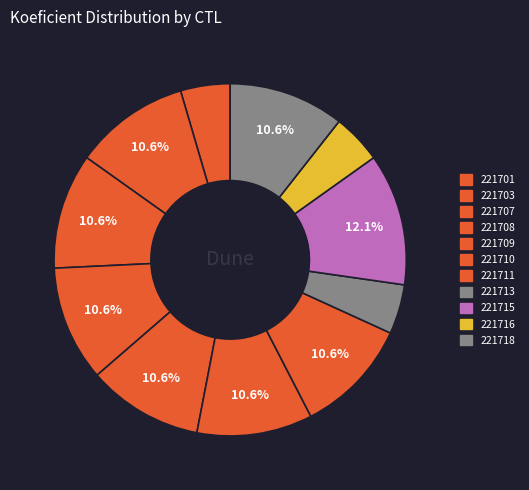

True or false: 221701 accounts for 15% of the total.

False